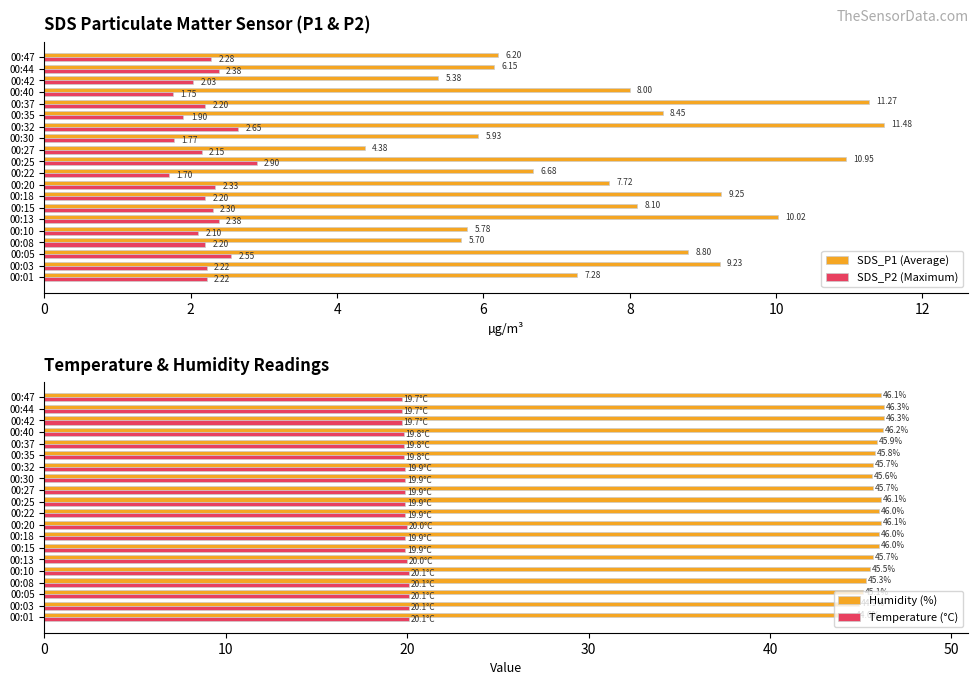

Reading left to right, what are all the values shown in this chart?

SDS_P1 (Average): 7.3	9.2	8.8	5.7	5.8	10.0	8.1	9.2	7.7	6.7	10.9	4.4	5.9	11.5	8.4	11.3	8.0	5.4	6.2	6.2
SDS_P2 (Maximum): 2.2	2.2	2.5	2.2	2.1	2.4	2.3	2.2	2.3	1.7	2.9	2.1	1.8	2.6	1.9	2.2	1.8	2.0	2.4	2.3
Humidity (%): 44.6	44.9	45.1	45.3	45.5	45.7	46.0	46.0	46.1	46.0	46.1	45.7	45.6	45.7	45.8	45.9	46.2	46.3	46.3	46.1
Temperature (°C): 20.1	20.1	20.1	20.1	20.1	20.0	19.9	19.9	20.0	19.9	19.9	19.9	19.9	19.9	19.8	19.8	19.8	19.7	19.7	19.7